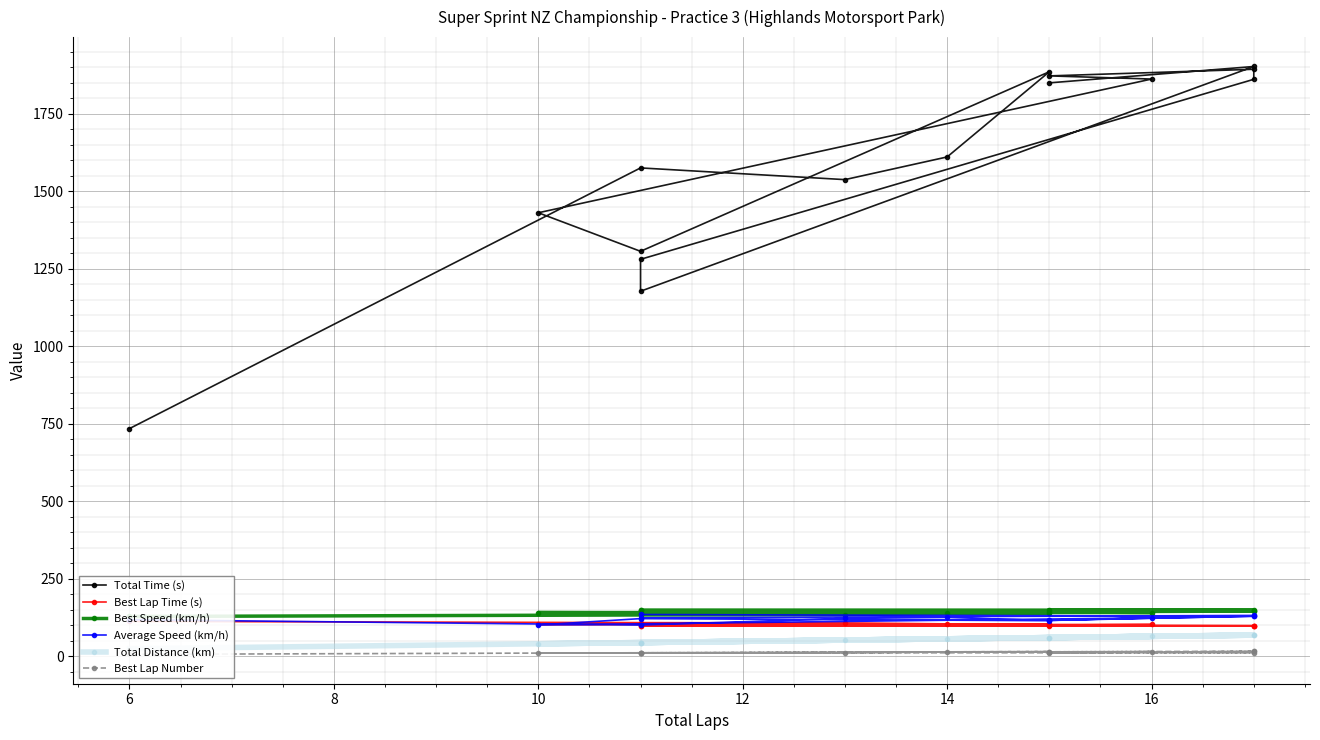

True or false: Best Speed (km/h) has a value of 230.1 at 6.

False